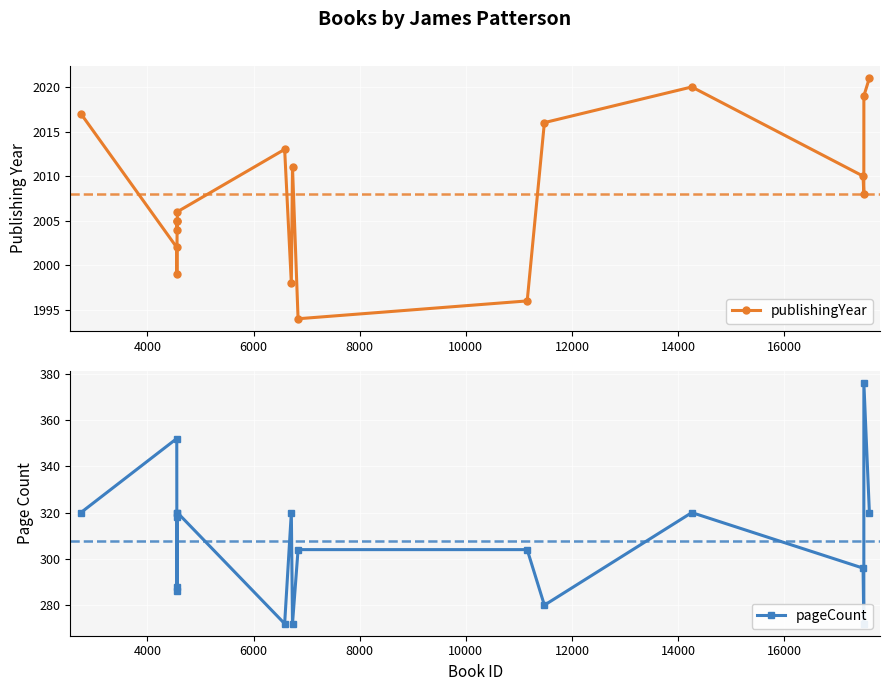

Reading left to right, transcribe all the data shown in this chart.

publishingYear: 2017	2002	1999	2005	2004	2005	2006	2013	1998	2011	1994	1996	2016	2020	2010	2008	2019	2021
pageCount: 320	352	288	286	318	320	320	272	320	272	304	304	280	320	296	272	376	320